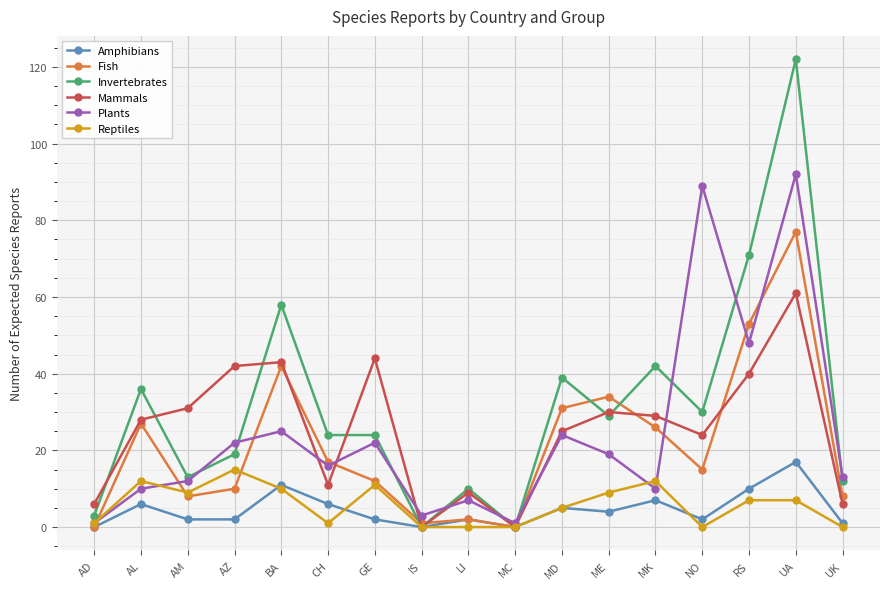

At which label is Plants closest to 46?

RS